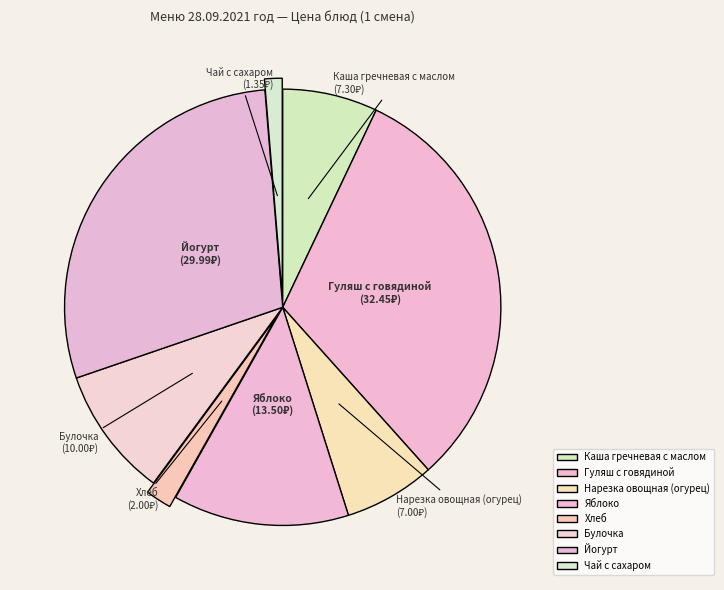

The Йогурт slice represents 20% of the pie. True or false?

False